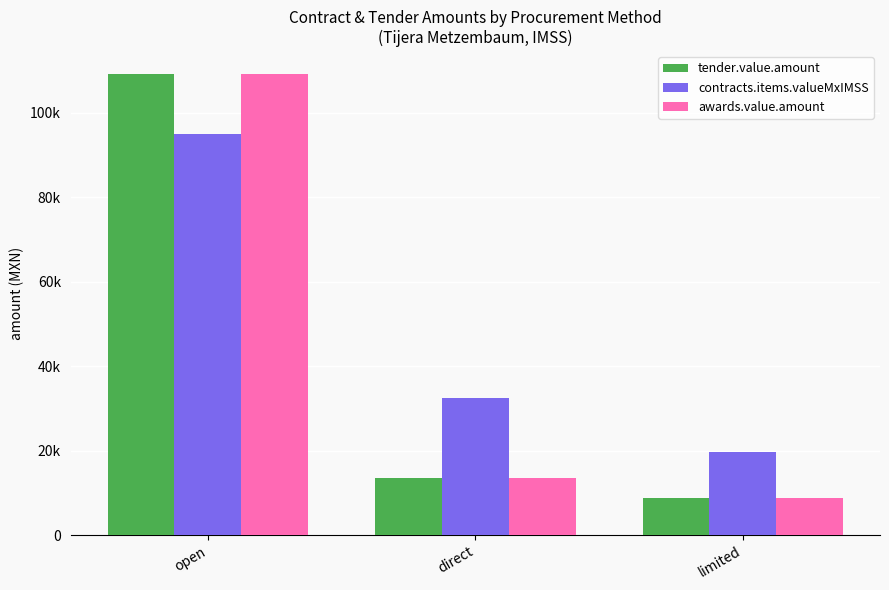

Is it true that contracts.items.valueMxIMSS equals 94961.0 at open?

True